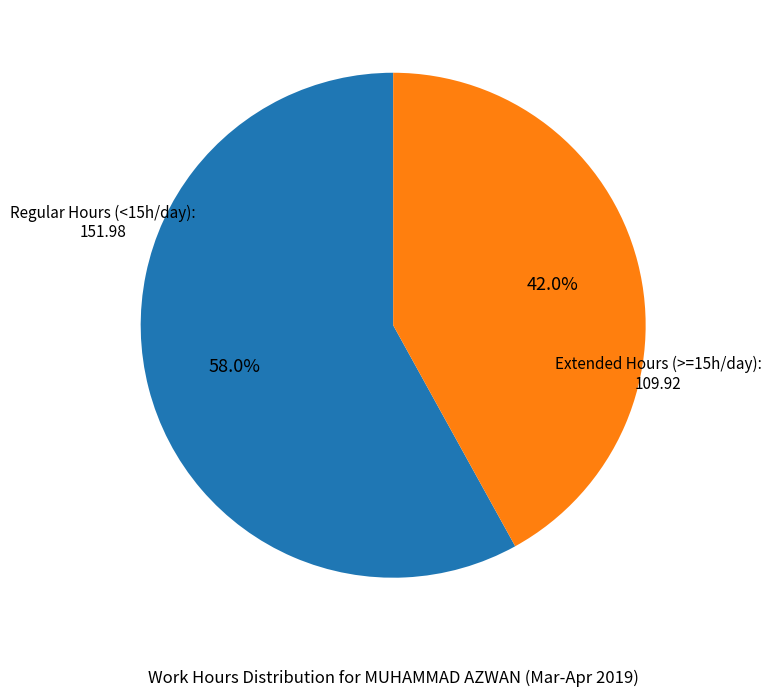

Is there a majority slice in this chart?

Yes